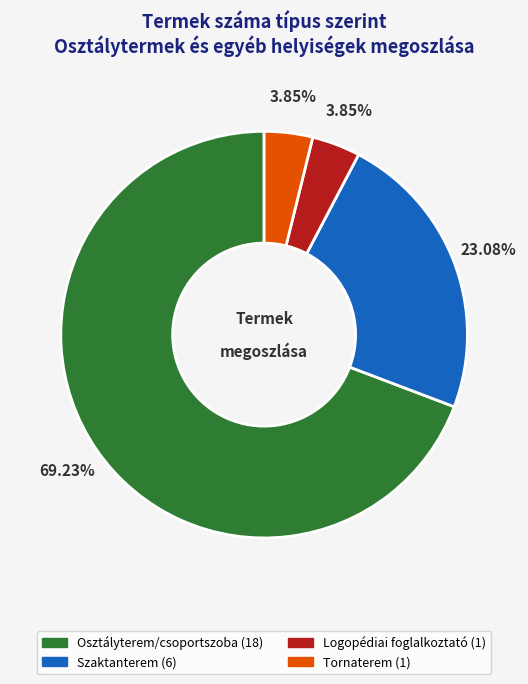

What is the ratio of the value at Osztályterem/csoportszoba to the value at Tornaterem?

18.0